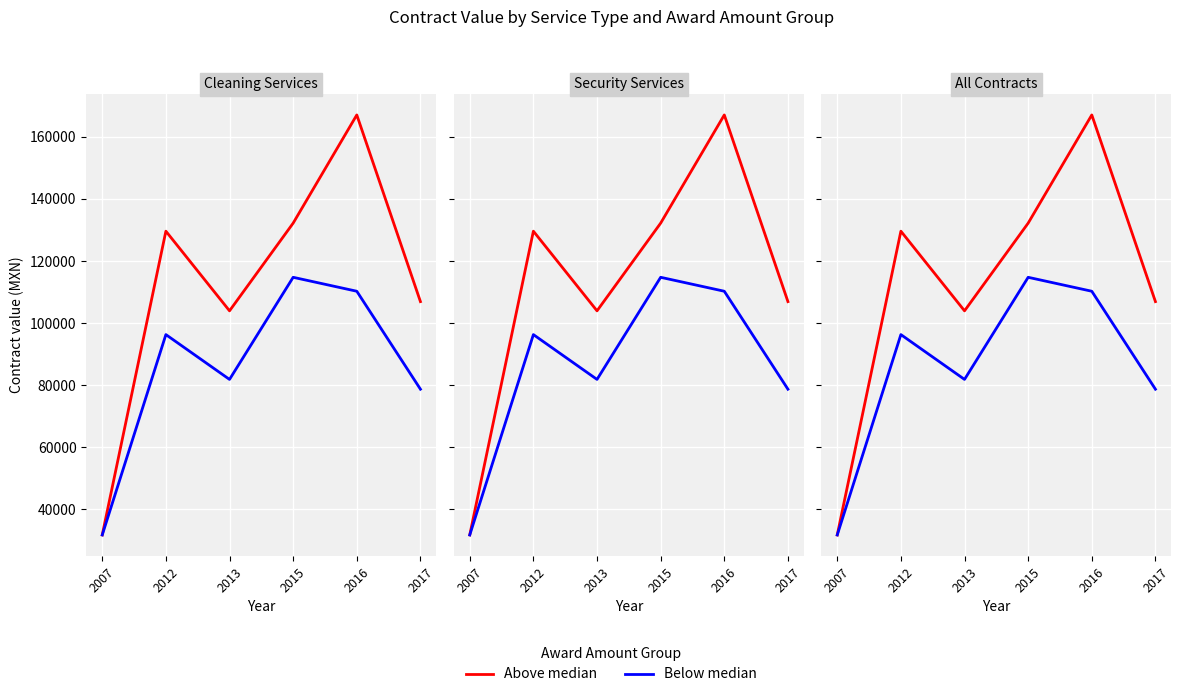

Which category has the lowest value in the Above median series?

2007